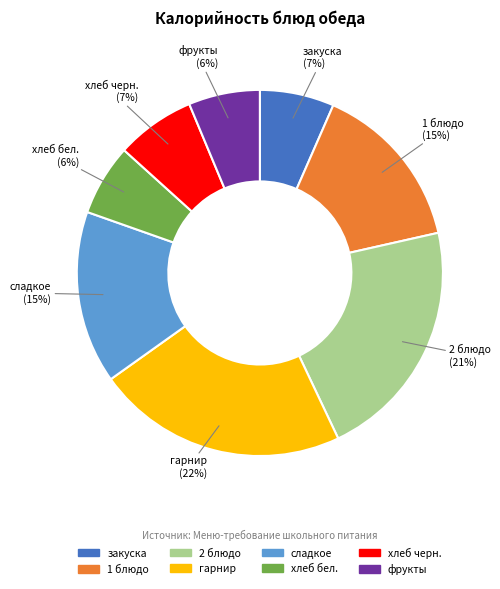

Is there a majority slice in this chart?

No